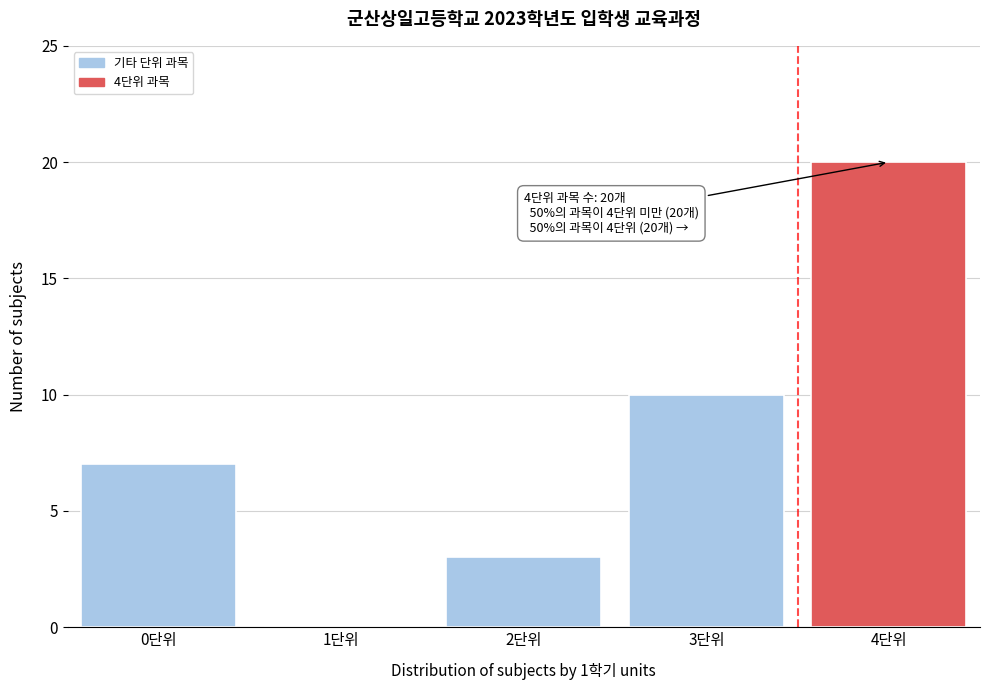

Reading left to right, transcribe all the data shown in this chart.

0단위=7	1단위=0	2단위=3	3단위=10	4단위=20